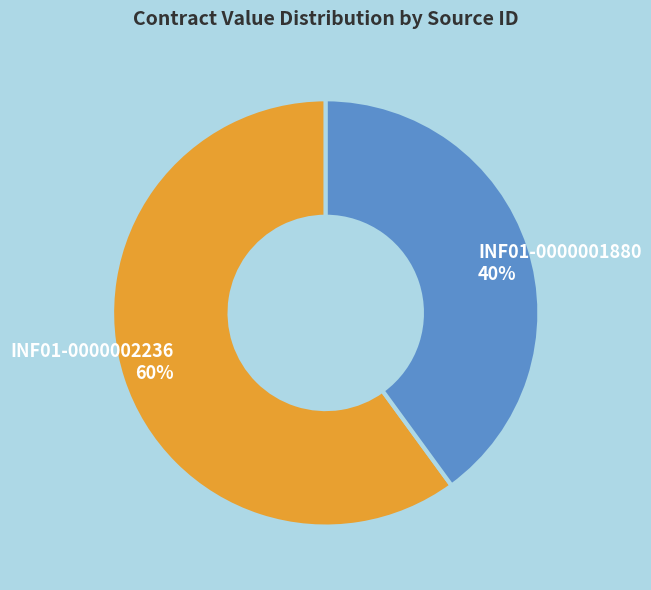

What is the smallest slice in the pie chart?

INF01-0000001880